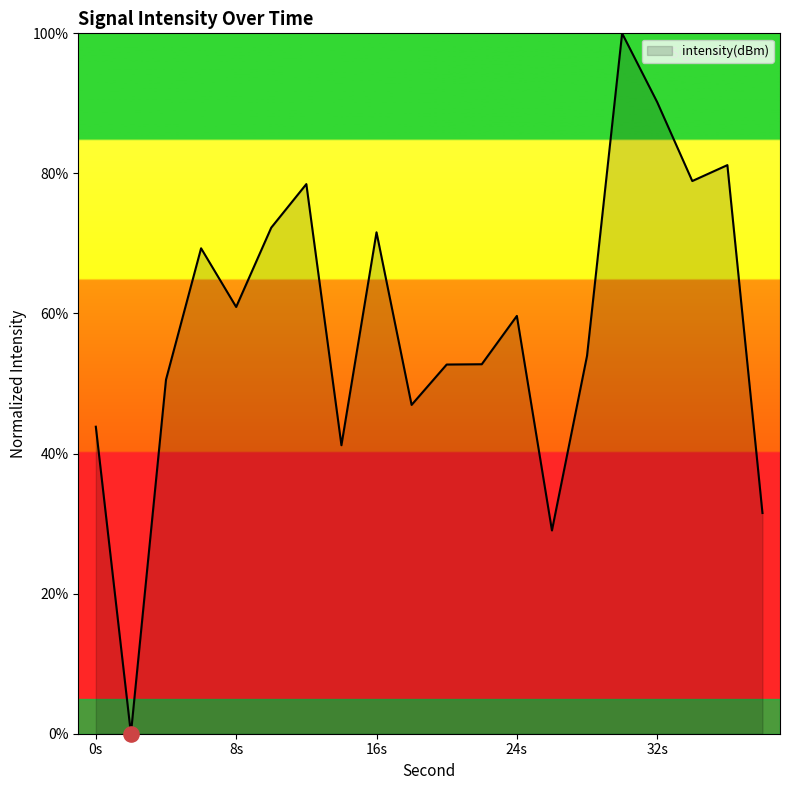

What is the greatest value displayed?

100.0